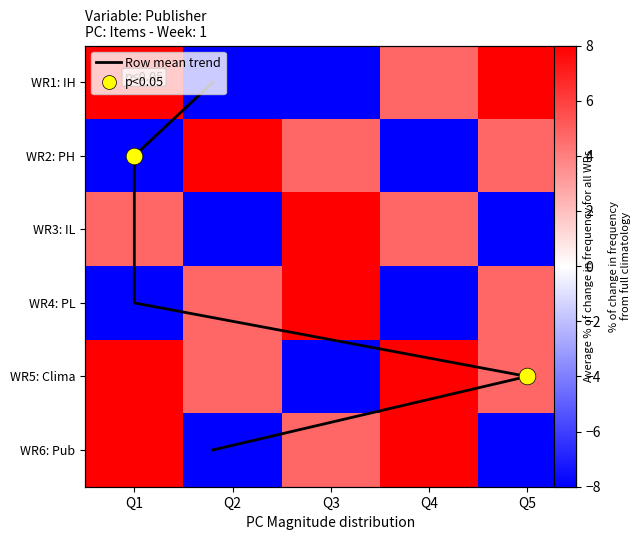

At which label does 6696 first exceed 4?

Q2